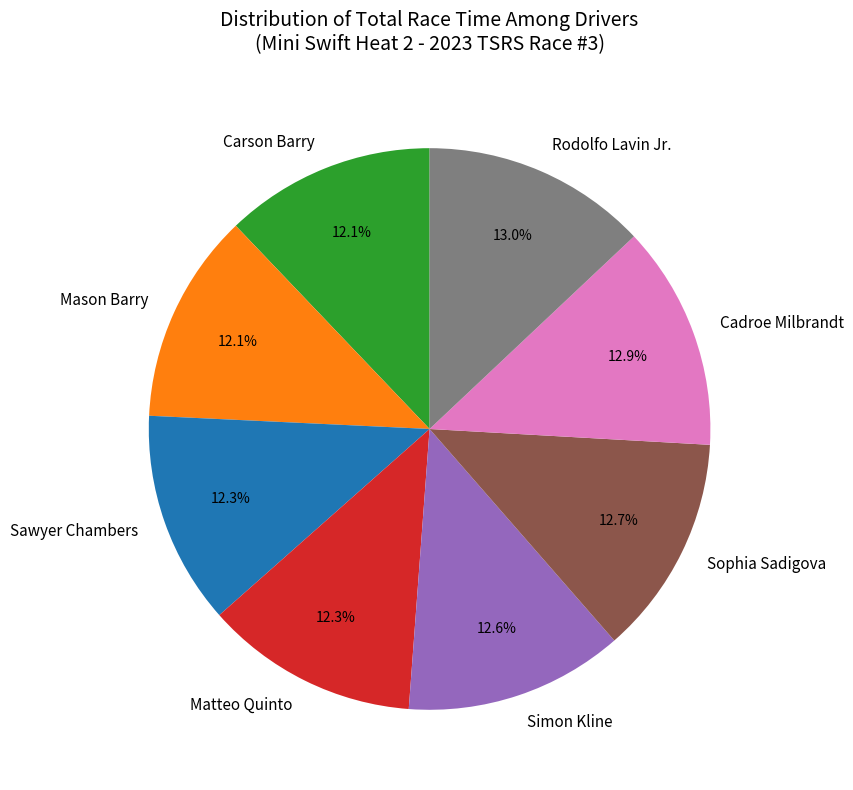

To the nearest percent, what percentage of the pie is Sophia Sadigova?

13%